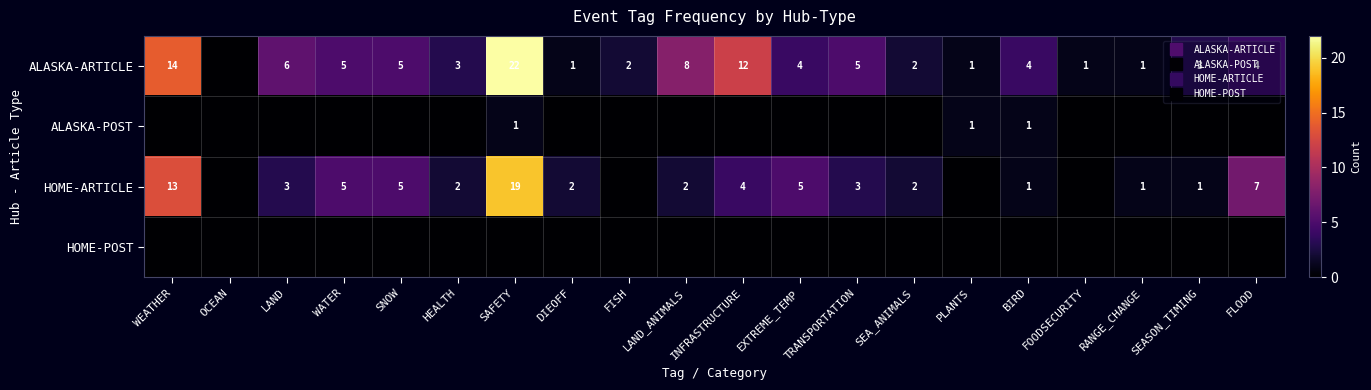

What is the average value of the ALASKA-ARTICLE series?

5